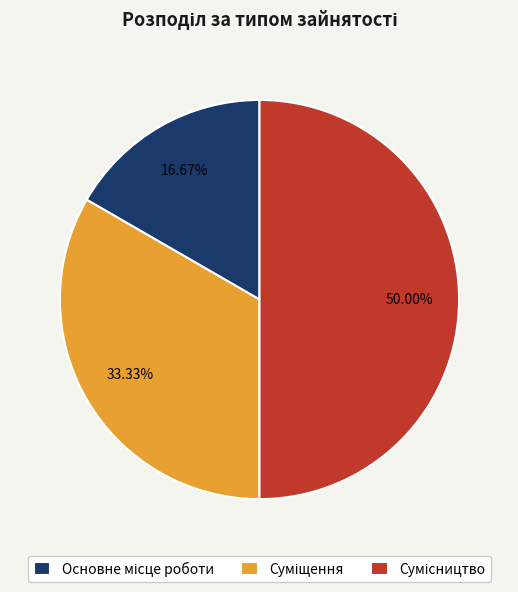

Count the number of slices in the pie.

3